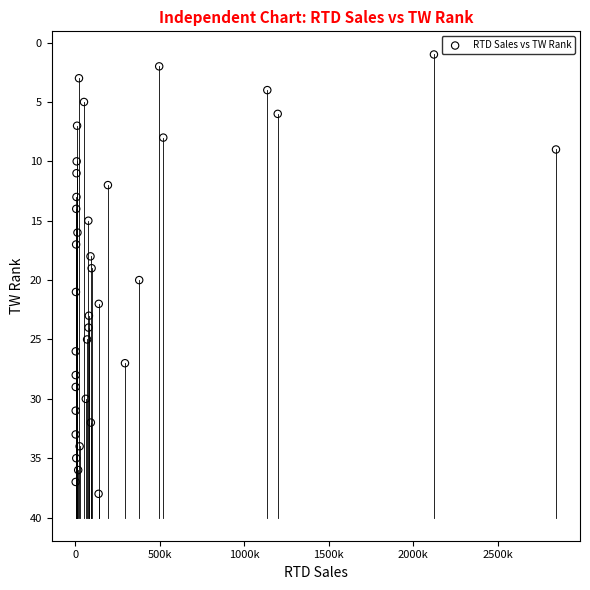

What is the range of Y values (max minus min)?

37